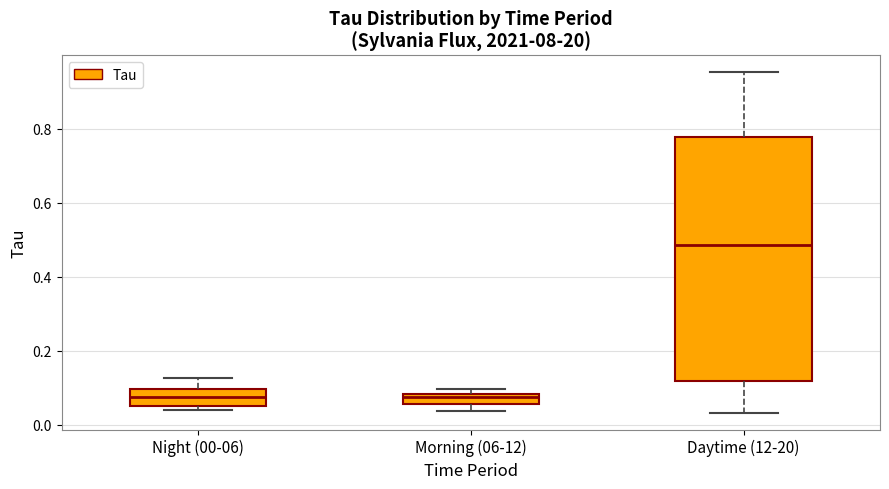

Which box is the tallest, from its lower edge to its upper edge?

Daytime (12-20)